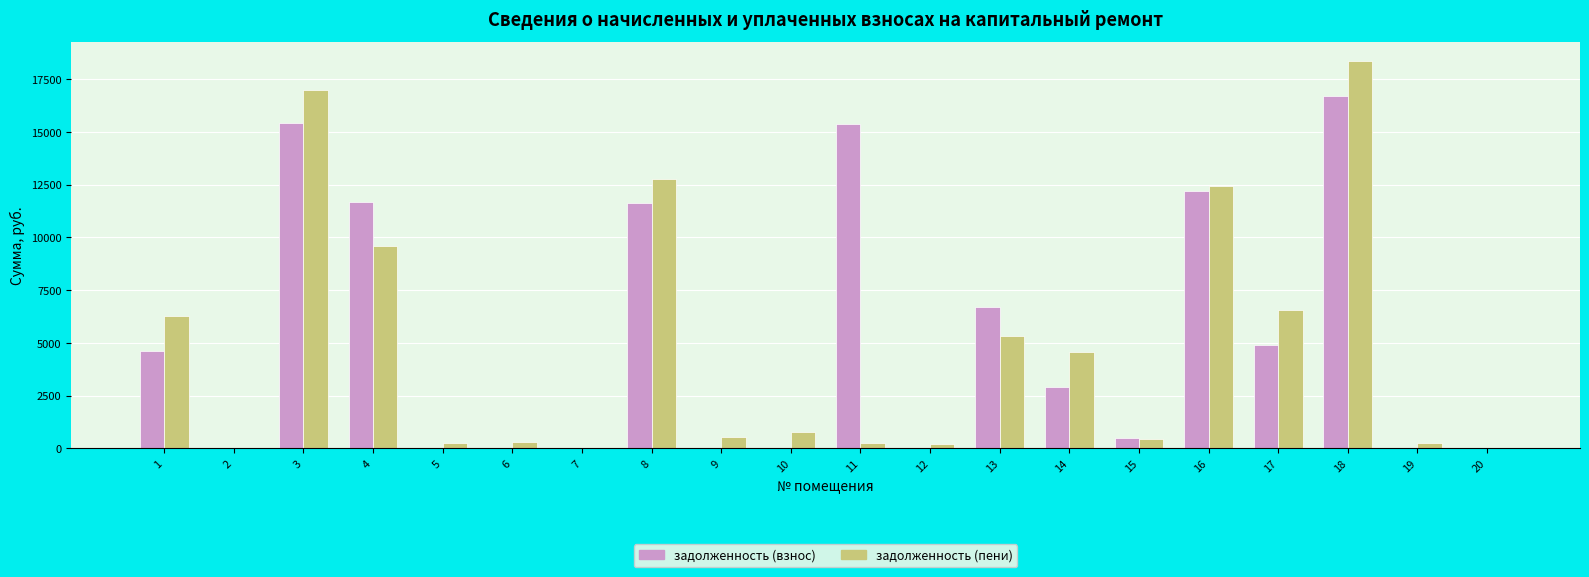

At which category is the sum across all series the highest?

18